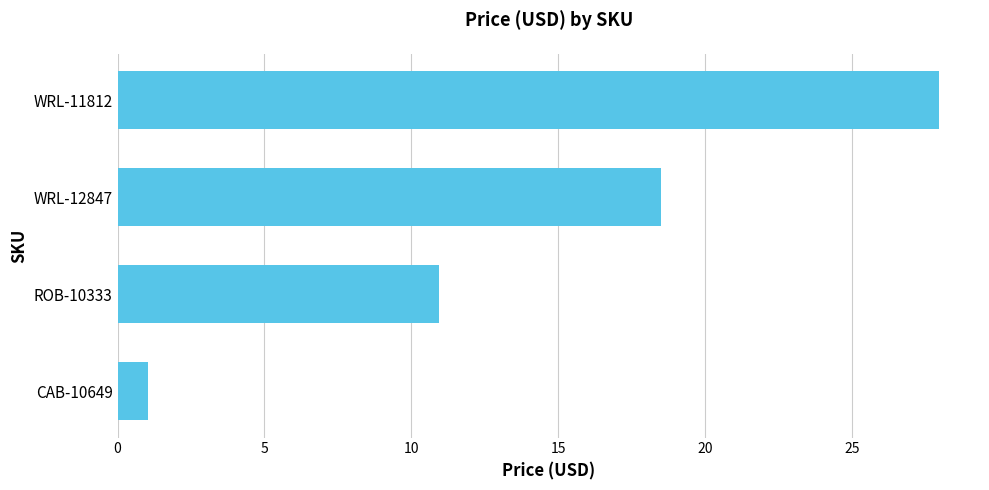

What is the difference between the maximum and minimum values?

26.9